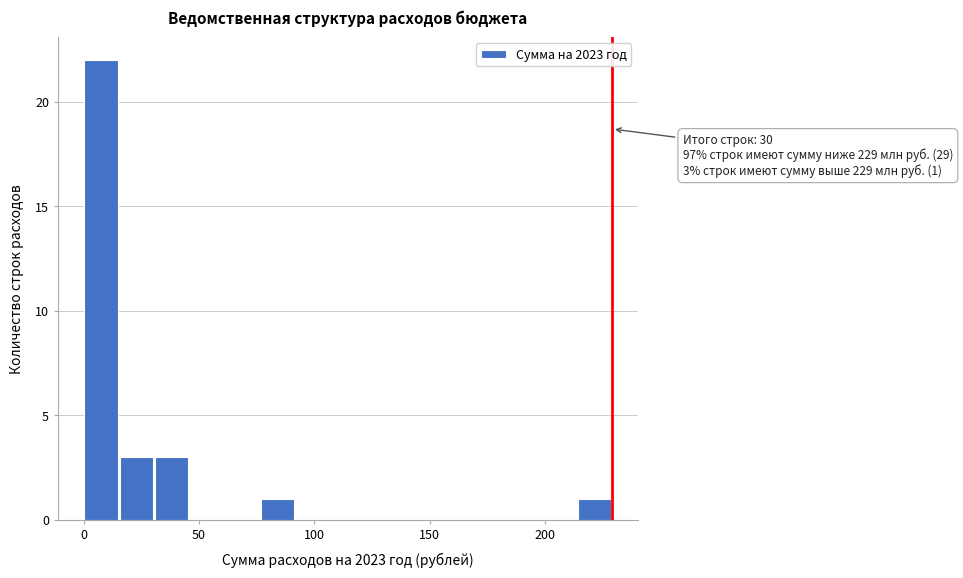

Read against the x-axis, roughly where is the centre of the tallest bar?

10